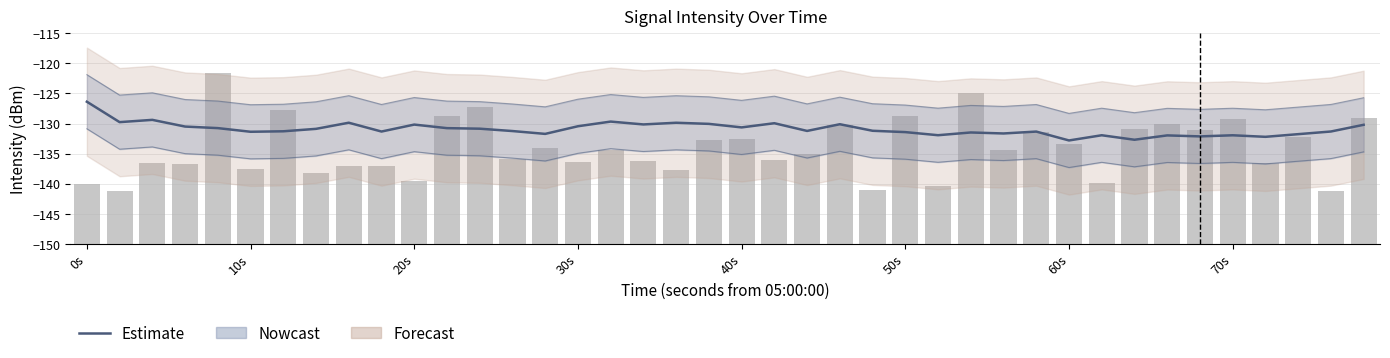

At which label does the data first exceed -131?

0s